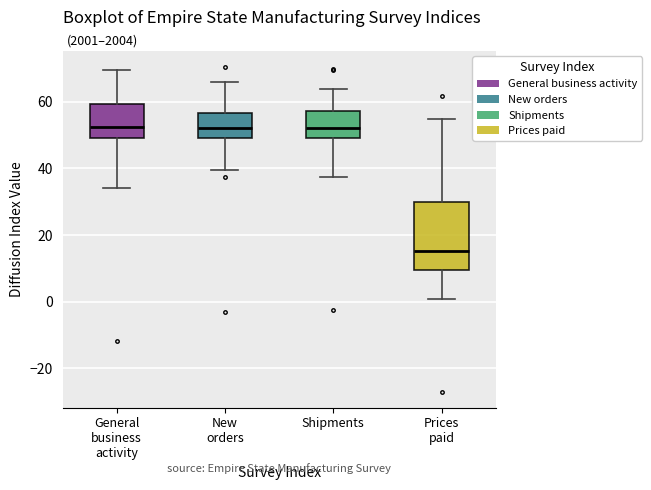

Reading left to right, read every box against the y-axis: the position of its median line, the range the box covers, and the ends of its whiskers. The values are not printed on the chart, so give them approximately, as read against the axis.

General business activity: median 52, box 50 to 60, whiskers 34 to 70
New orders: median 52, box 50 to 56, whiskers 40 to 66
Shipments: median 52, box 50 to 58, whiskers 38 to 64
Prices paid: median 16, box 10 to 30, whiskers 0 to 54